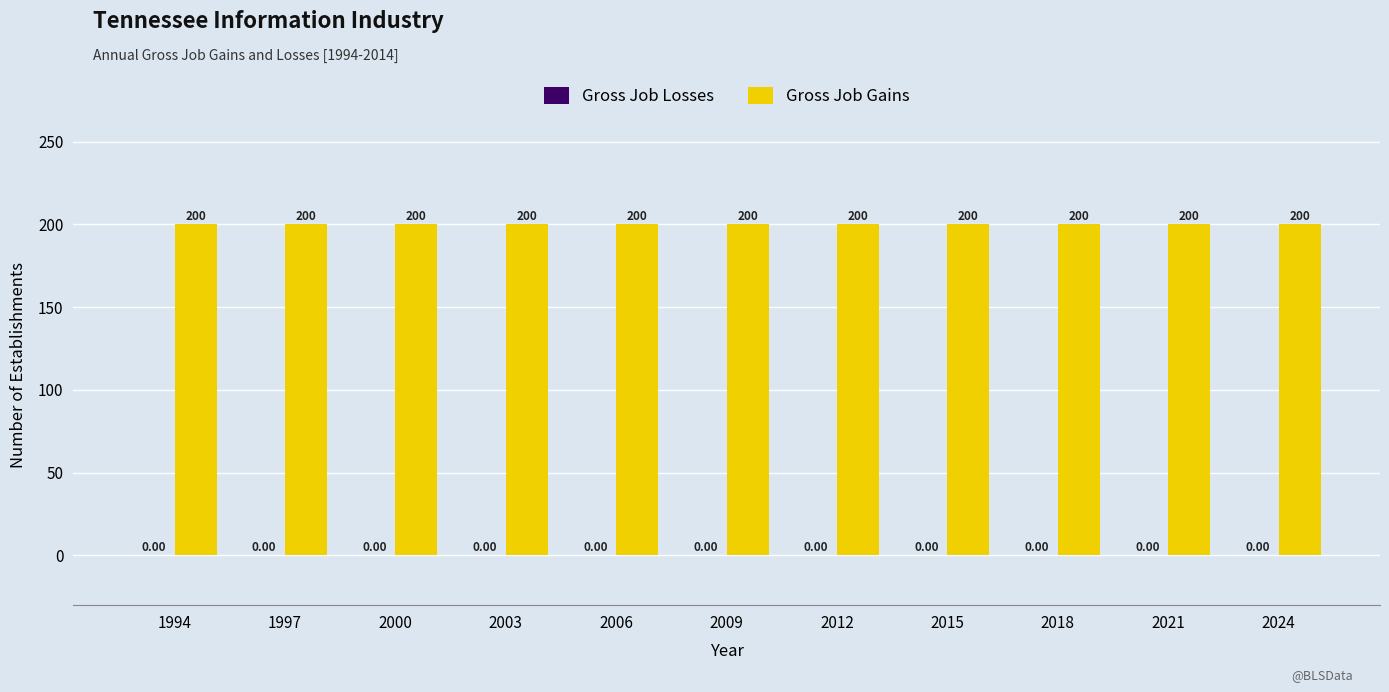

What is the difference between the highest and lowest values at 1994?

200